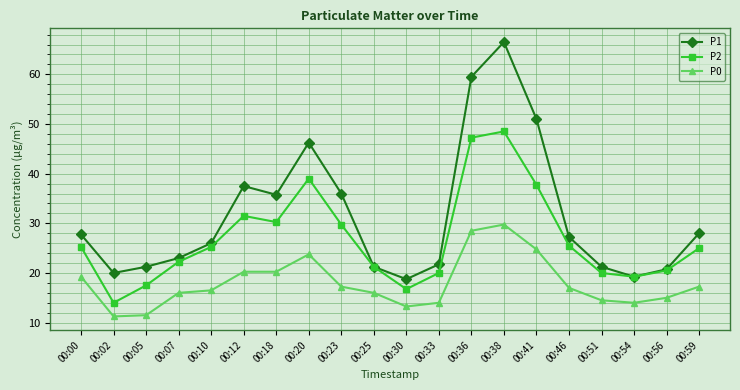

In P2, how many points are higher than both neighbors (excluding endpoints)?

3